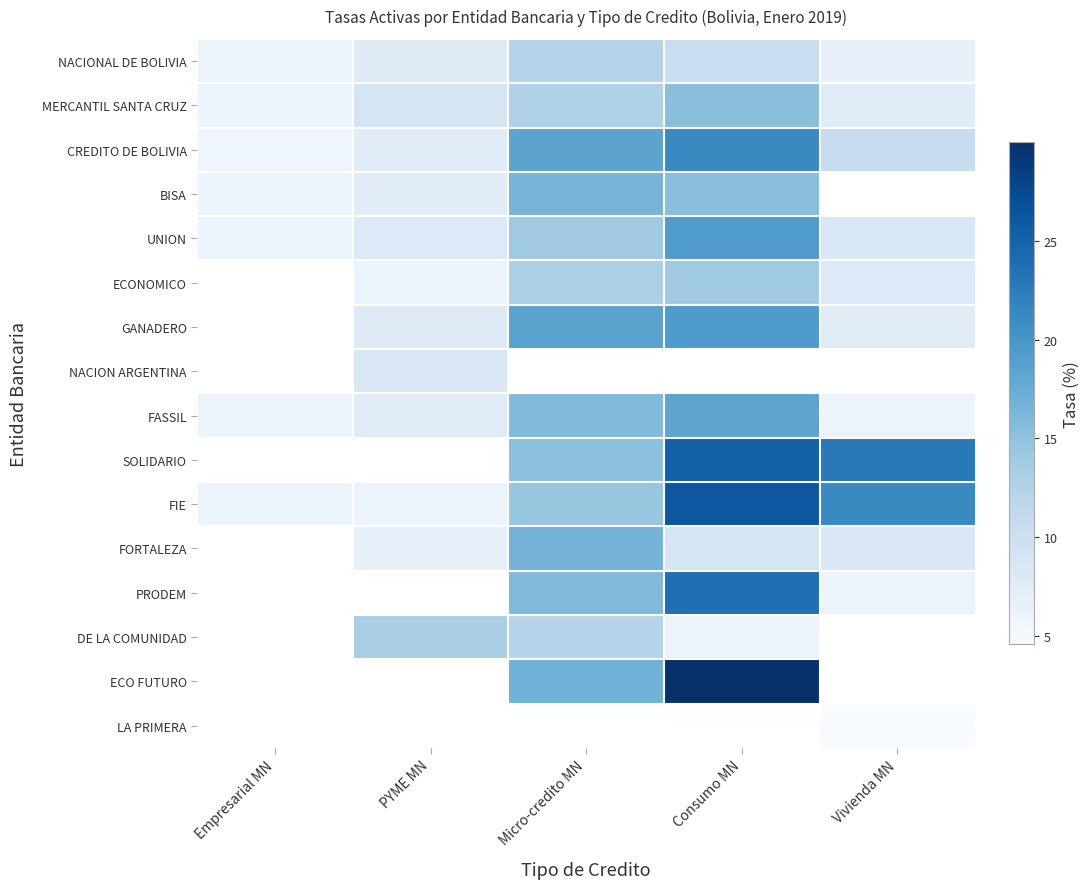

What is the approximate value of UNION at Vivienda MN?

8.5